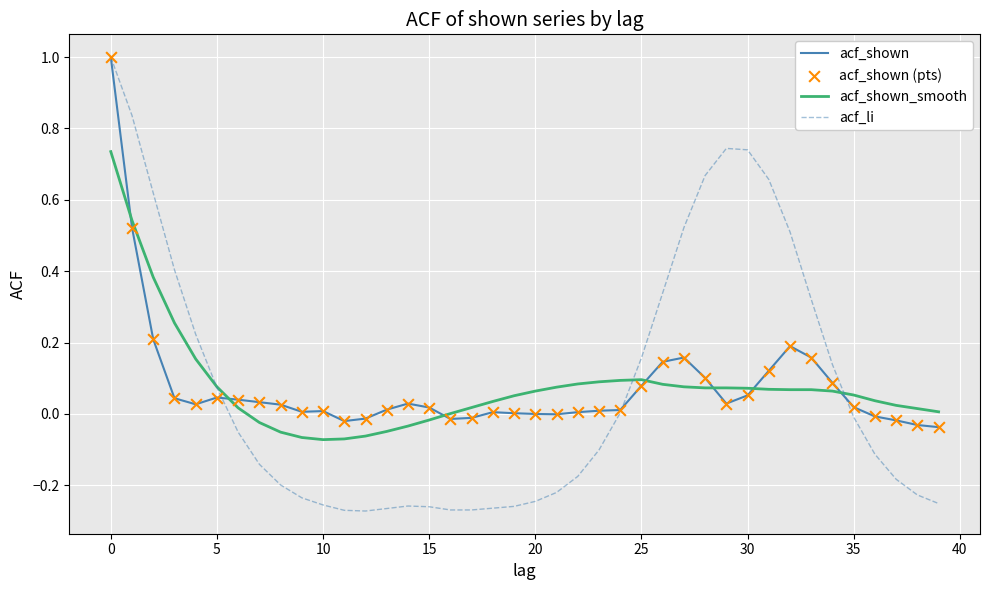

Which series has the largest range (max minus min)?

acf_li